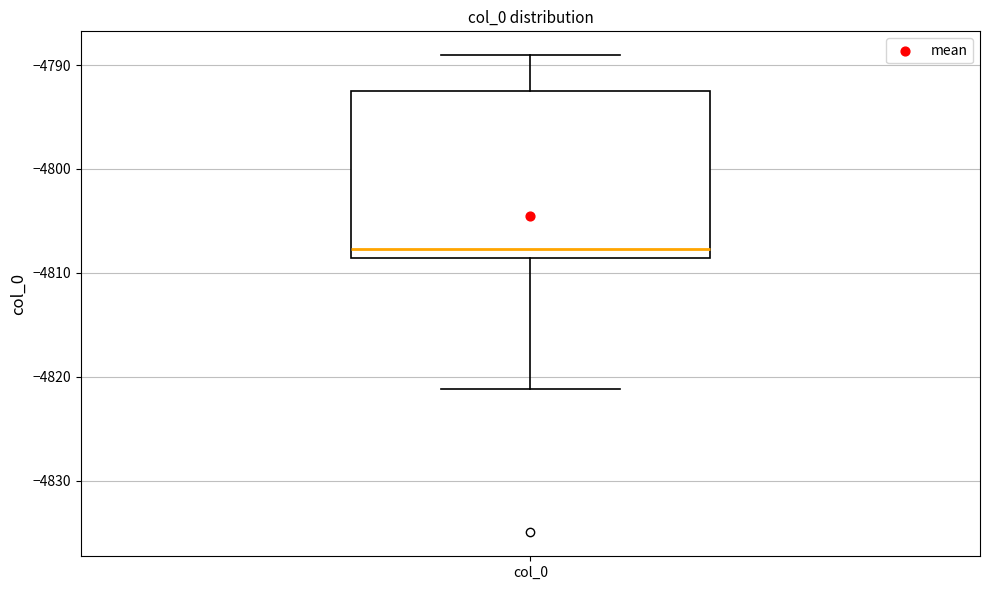

Transcribe this box plot: give where the median line is, the range the box spans, and where the two whiskers end, as read against the y-axis. The values are not printed on the chart, so give them approximately, as read against the axis.

median -4808, box -4809 to -4792, whiskers -4821 to -4789